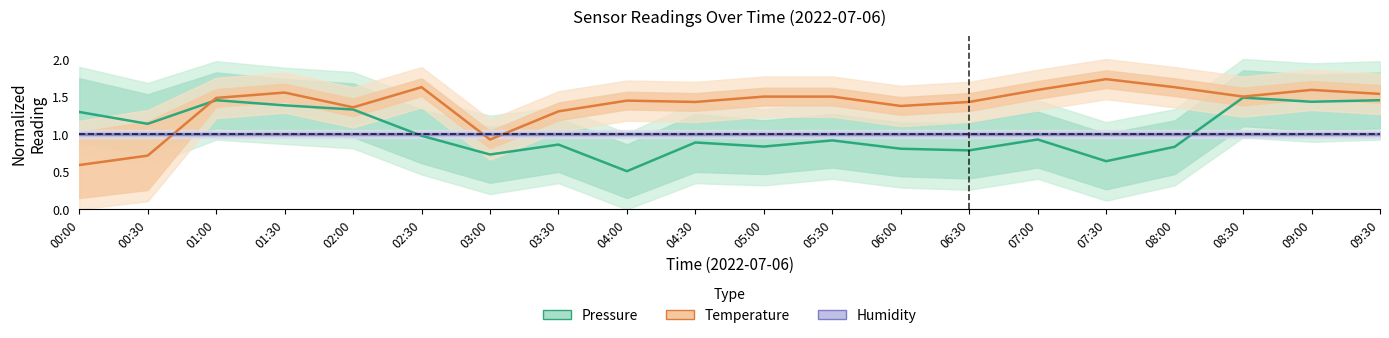

How many interior local peaks does the Temperature series have?

5